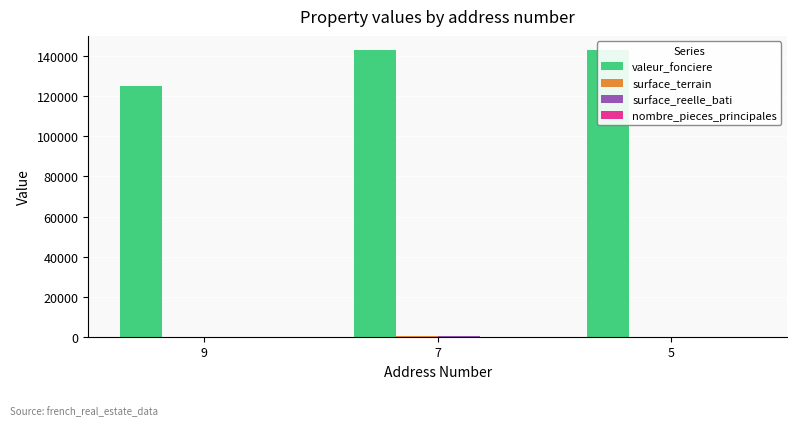

What is the lowest value of the valeur_fonciere series?

125000